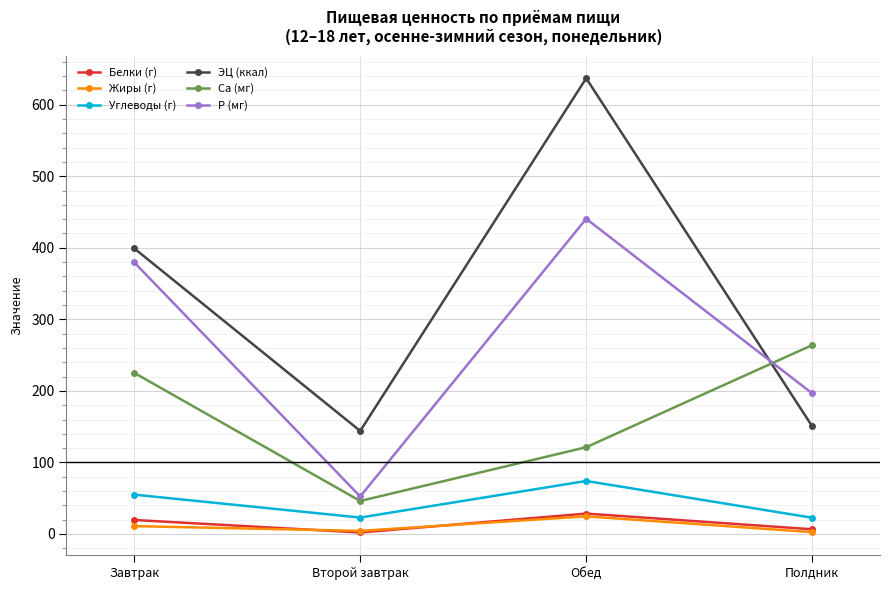

At which category is the sum across all series the highest?

Обед